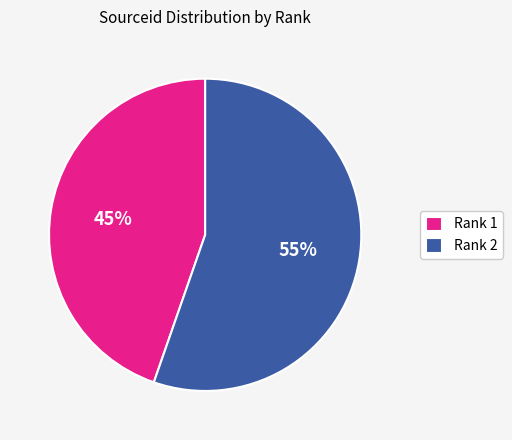

Is the sum of Rank 1 and Rank 2 greater than half?

Yes